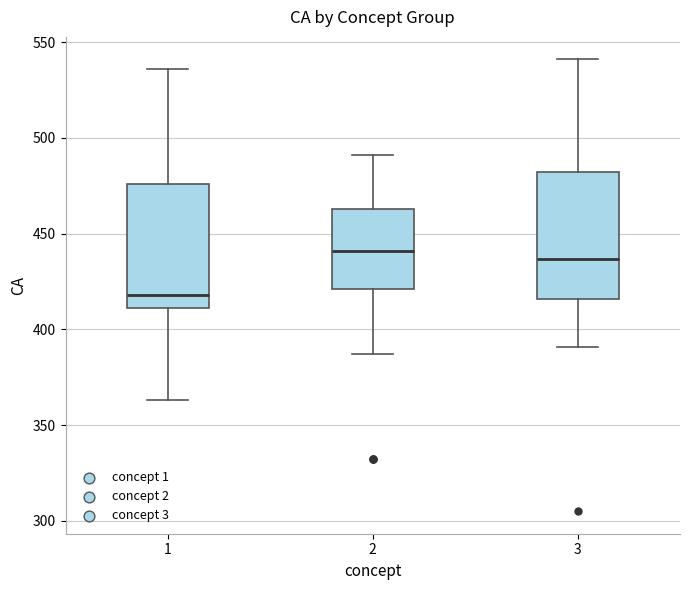

Reading left to right, read every box against the y-axis: the position of its median line, the range the box covers, and the ends of its whiskers. The values are not printed on the chart, so give them approximately, as read against the axis.

1: median 420, box 410 to 475, whiskers 365 to 535
2: median 440, box 420 to 465, whiskers 385 to 490
3: median 435, box 415 to 480, whiskers 390 to 540